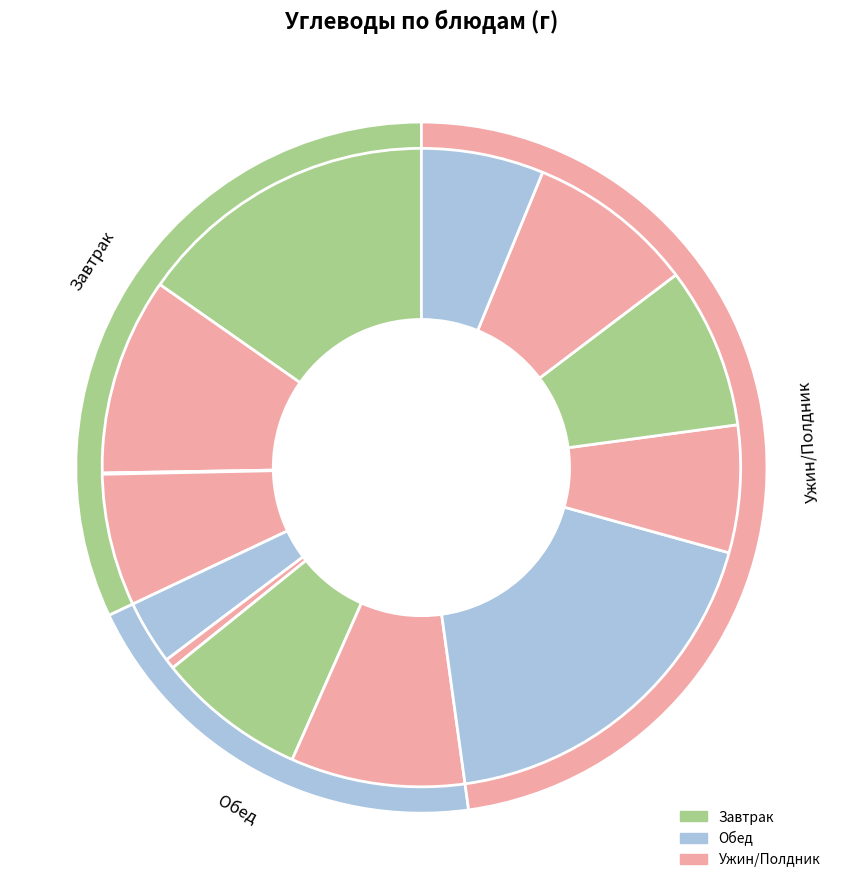

Is Завтрак (масло) the majority of the pie?

No